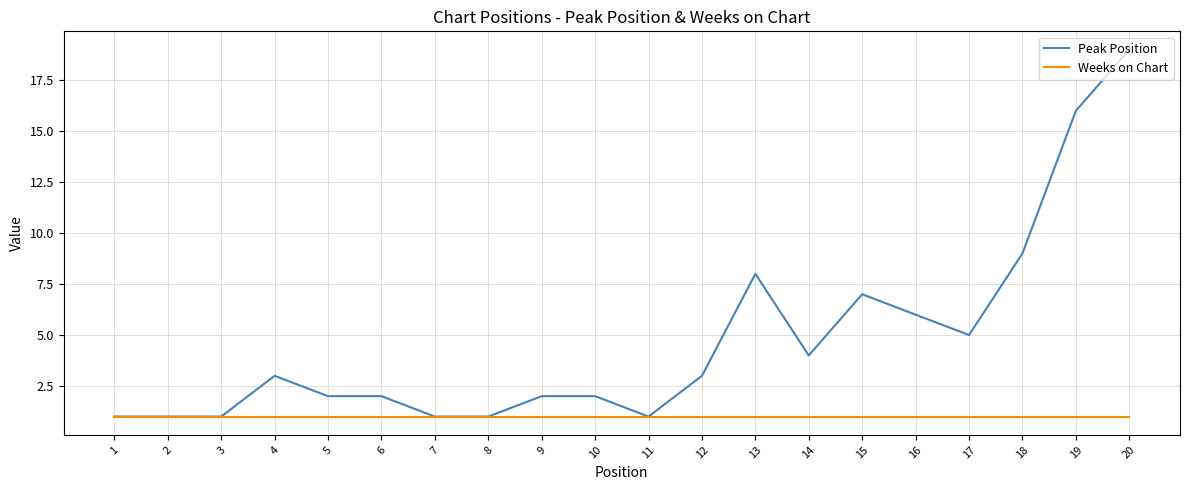

What is the difference between the maximum and minimum values in the Peak Position series?

18